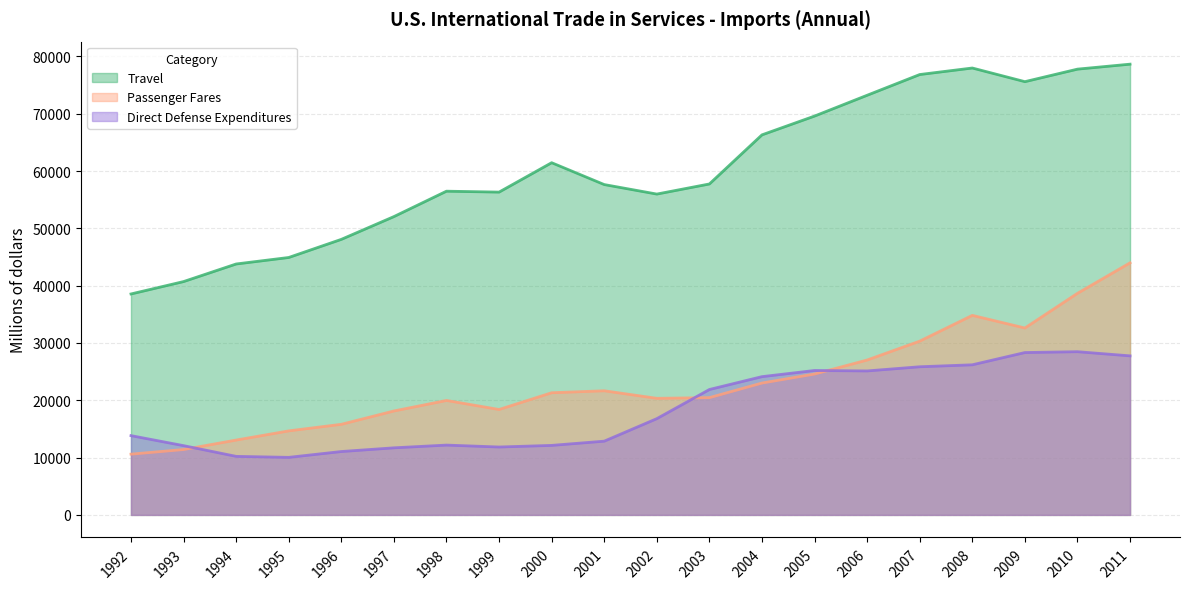

How many times do Direct Defense Expenditures and Passenger Fares cross each other?

3